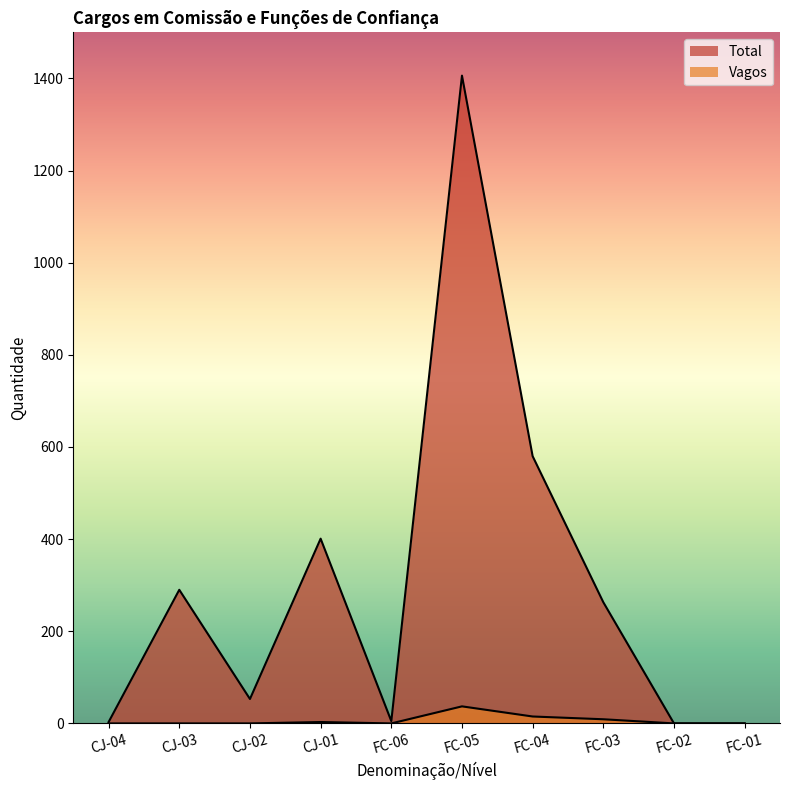

How many lines are shown in the chart?

2